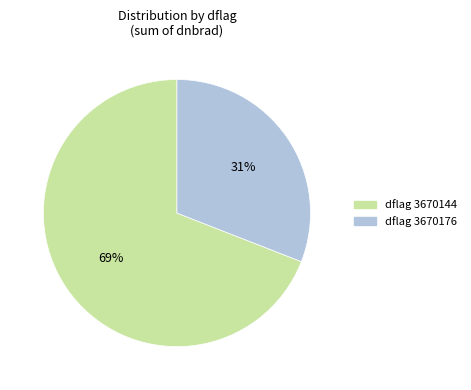

Is there any slice that represents more than half of the pie?

Yes